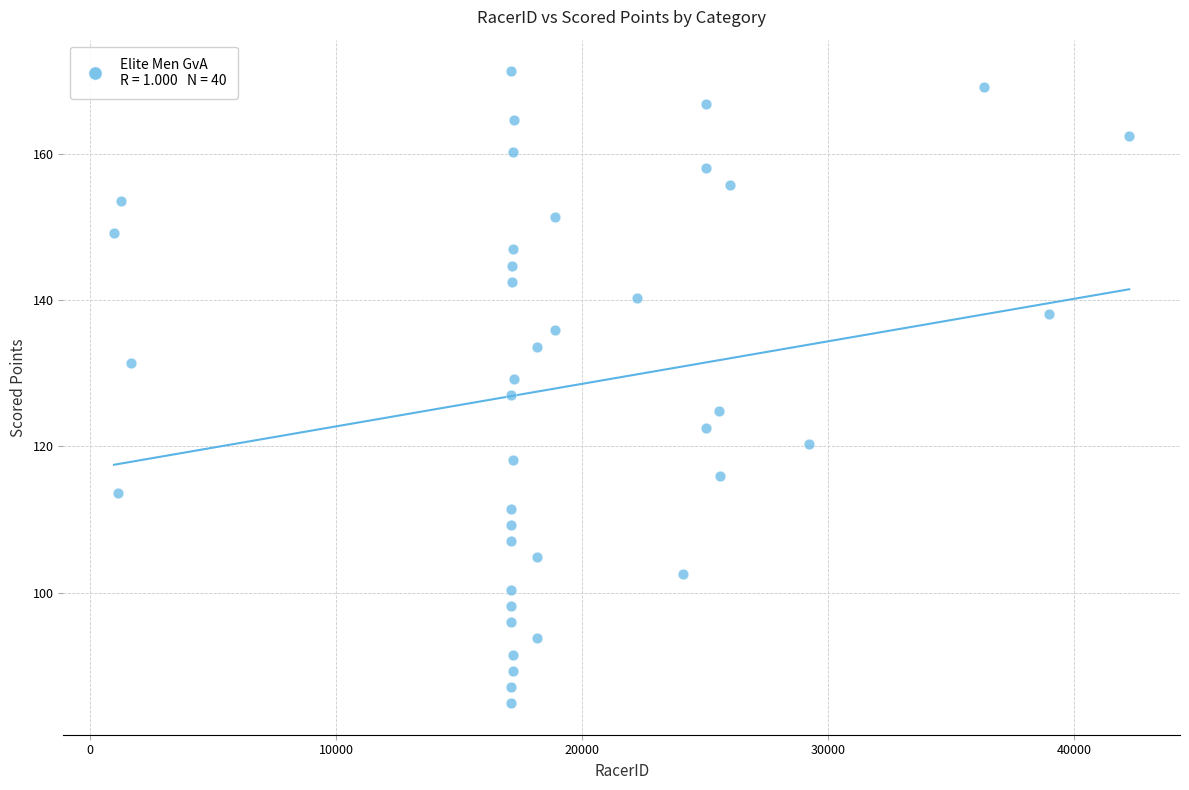

What is the range of X values (max minus min)?

41256.0